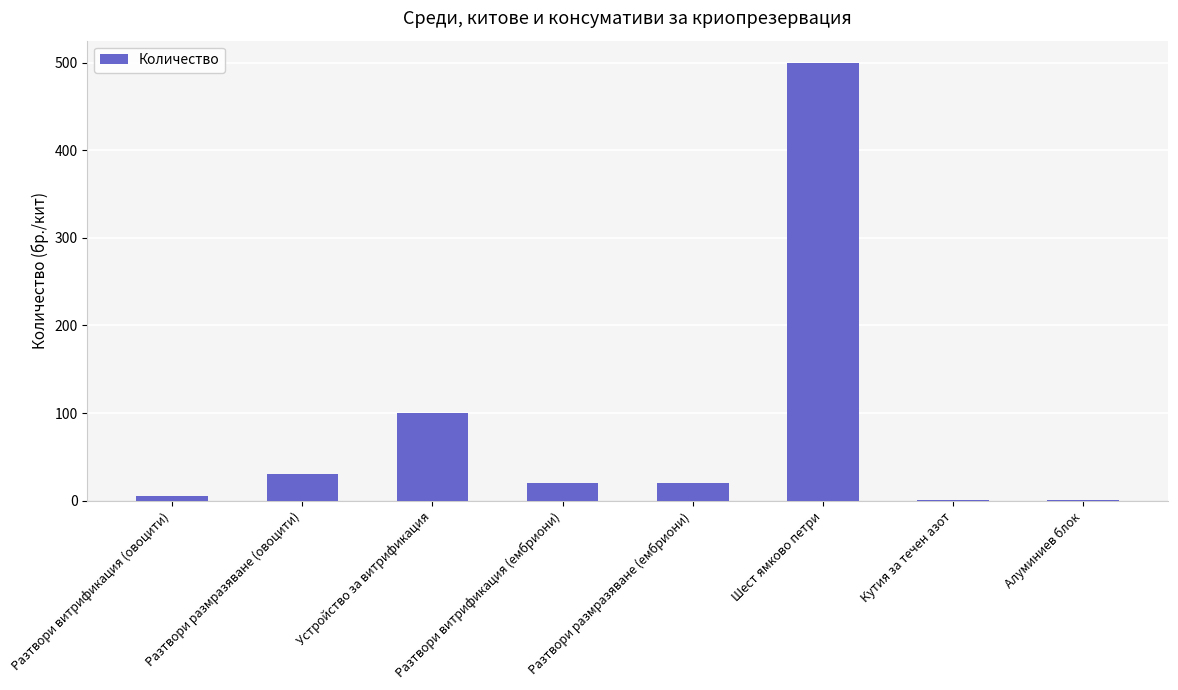

What is the greatest value displayed?

500